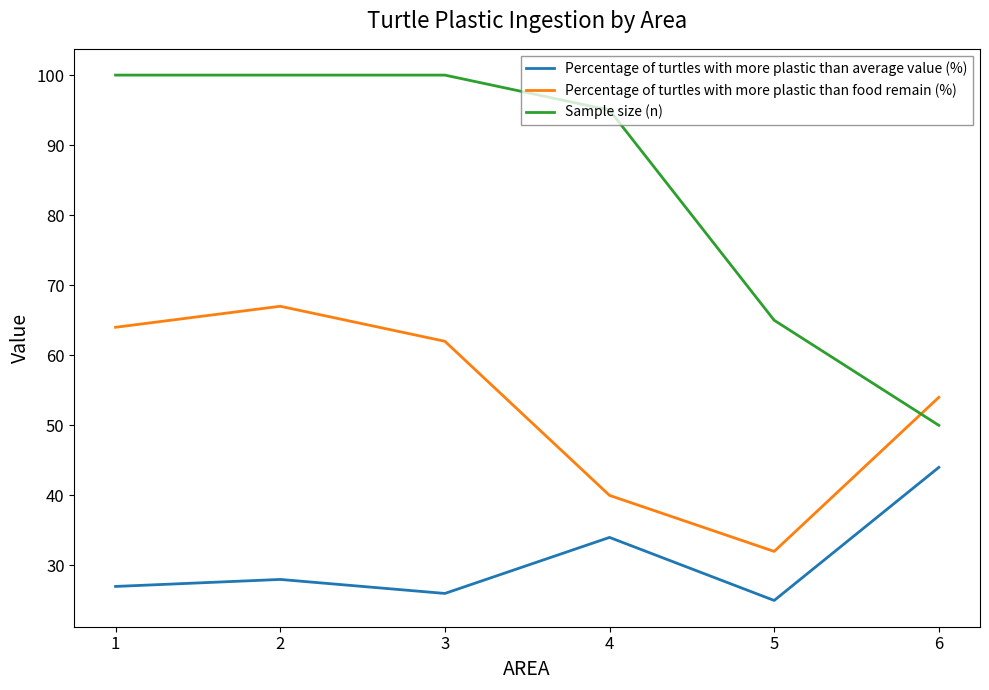

At which label is Percentage of turtles with more plastic than average value (%) closest to 34?

4